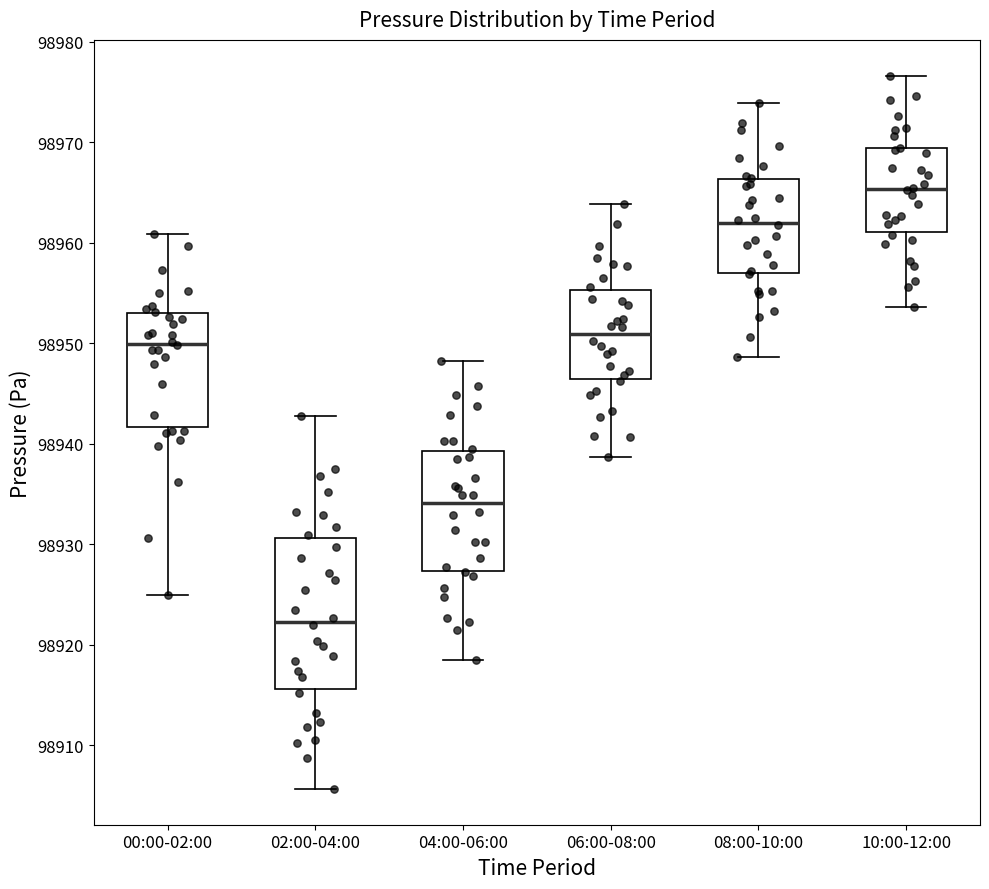

Reading left to right, transcribe this box plot: for each box, give where its median line is, the range the box spans, and where its two whiskers end, as read against the y-axis. The values are not printed on the chart, so give them approximately, as read against the axis.

00:00-02:00: median 98950, box 98942 to 98953, whiskers 98925 to 98961
02:00-04:00: median 98922, box 98916 to 98931, whiskers 98906 to 98943
04:00-06:00: median 98934, box 98927 to 98939, whiskers 98918 to 98948
06:00-08:00: median 98951, box 98946 to 98955, whiskers 98939 to 98964
08:00-10:00: median 98962, box 98957 to 98966, whiskers 98949 to 98974
10:00-12:00: median 98965, box 98961 to 98969, whiskers 98954 to 98977